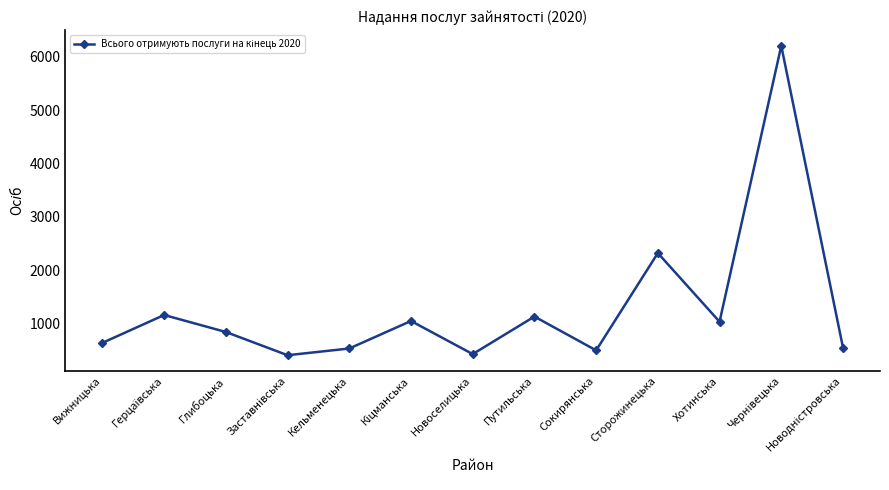

How many points are lower than both their immediate neighbors (excluding endpoints)?

4